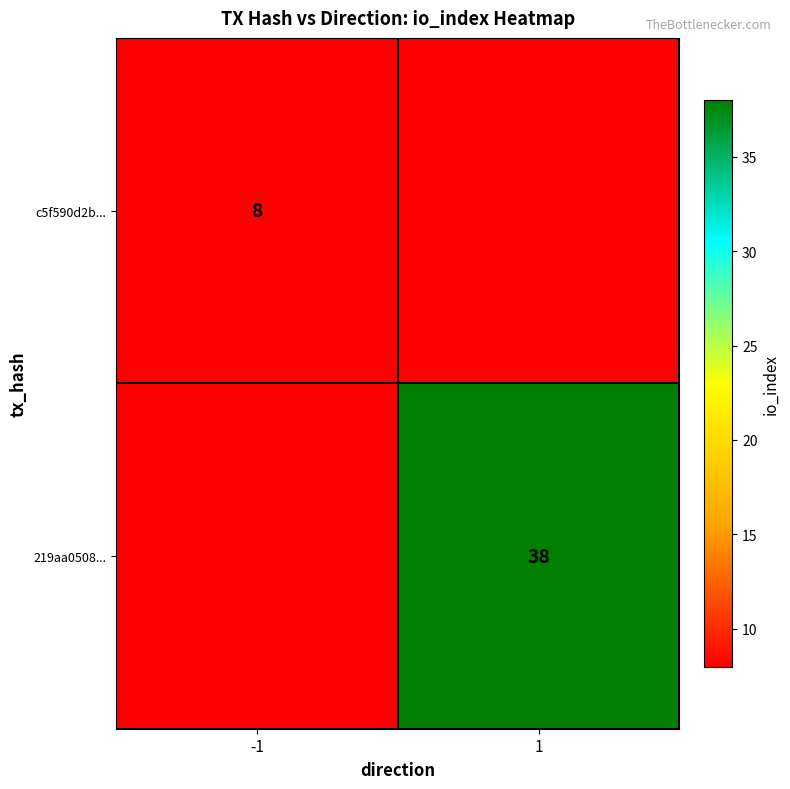

At how many categories does at least one series exceed 19?

1